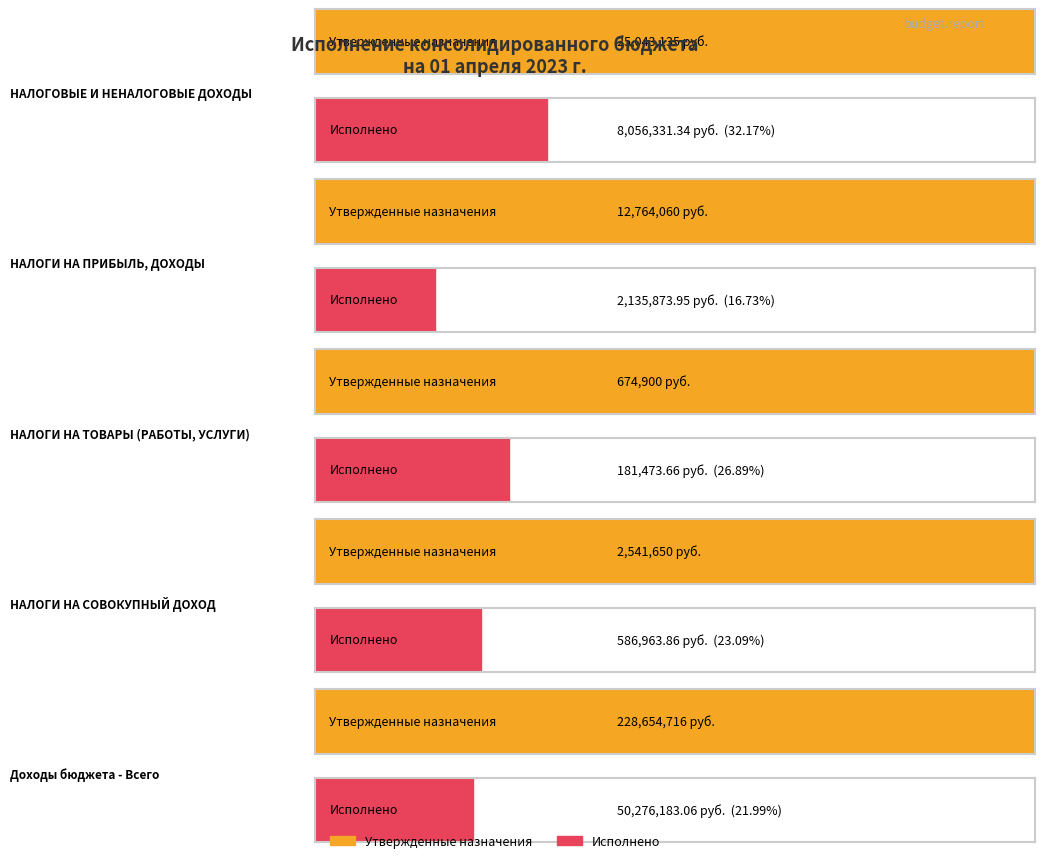

List the series in order of their overall mean, lowest first.

Исполнено, Утвержденные назначения